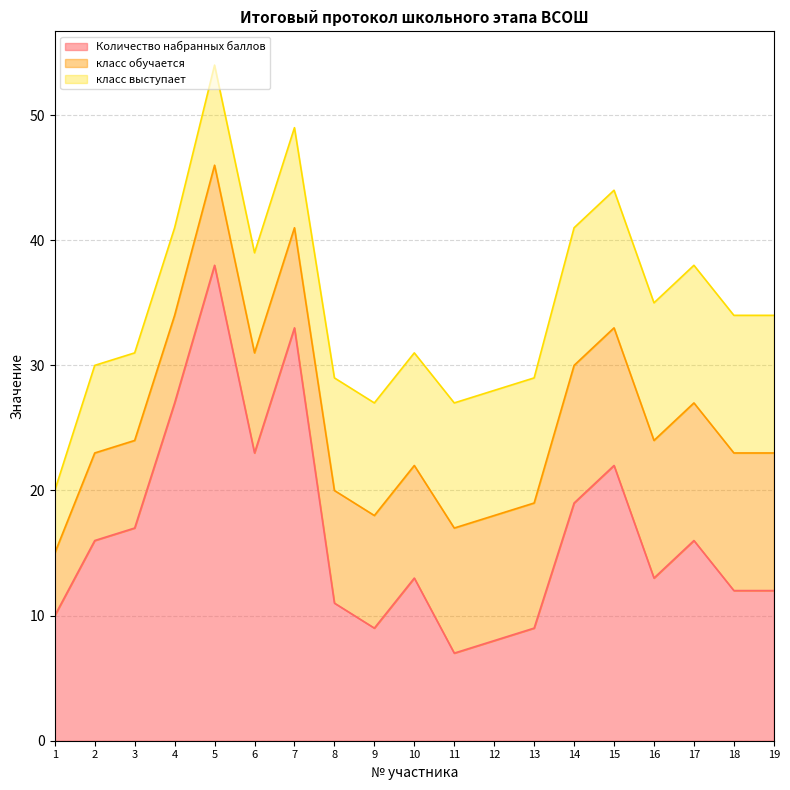

Does the chart display data point markers on the line(s)?

No